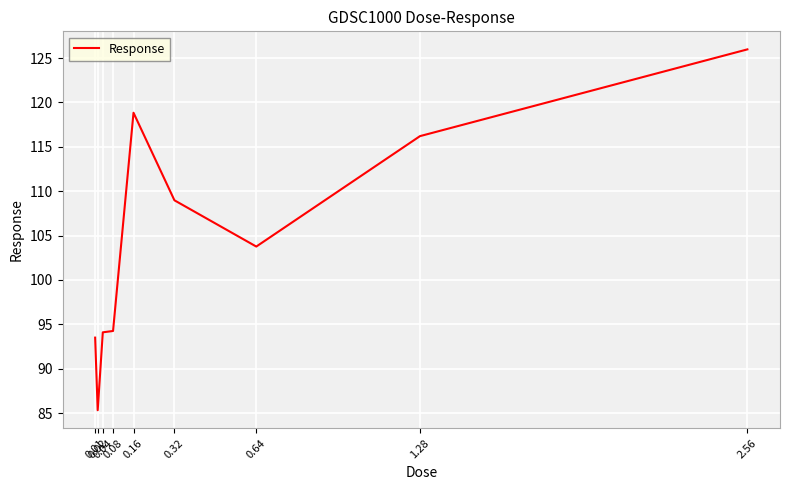

What is the sum of all values?

940.9